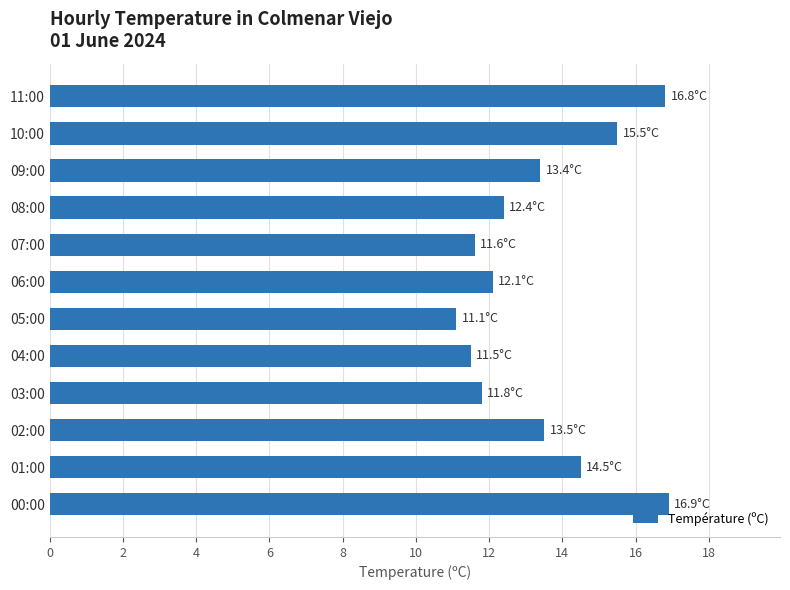

Read the value at 07:00.

11.6